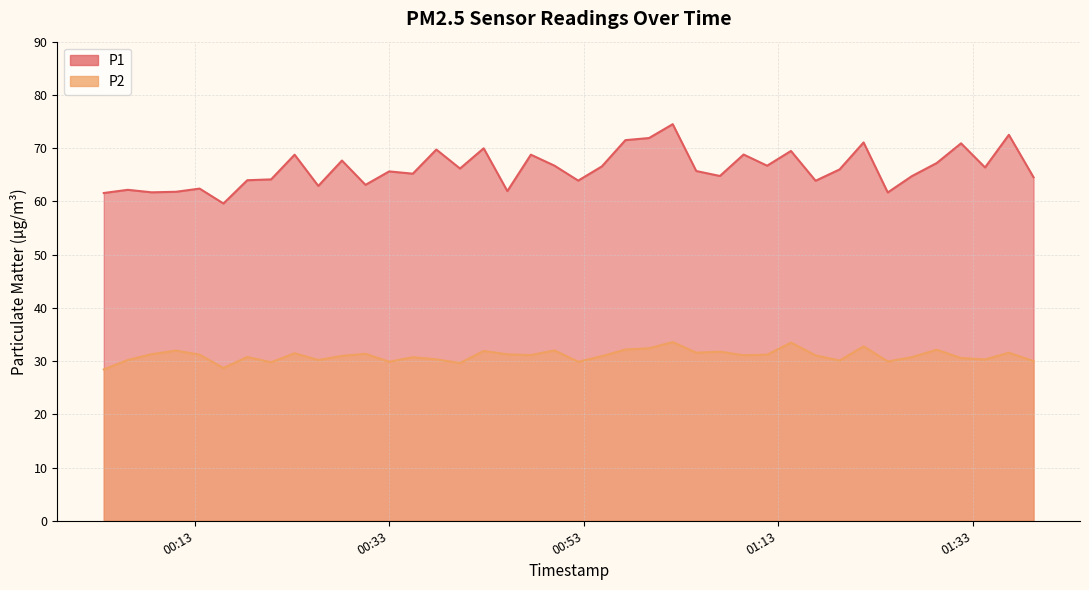

What is the sum of all P1 values?

2646.5